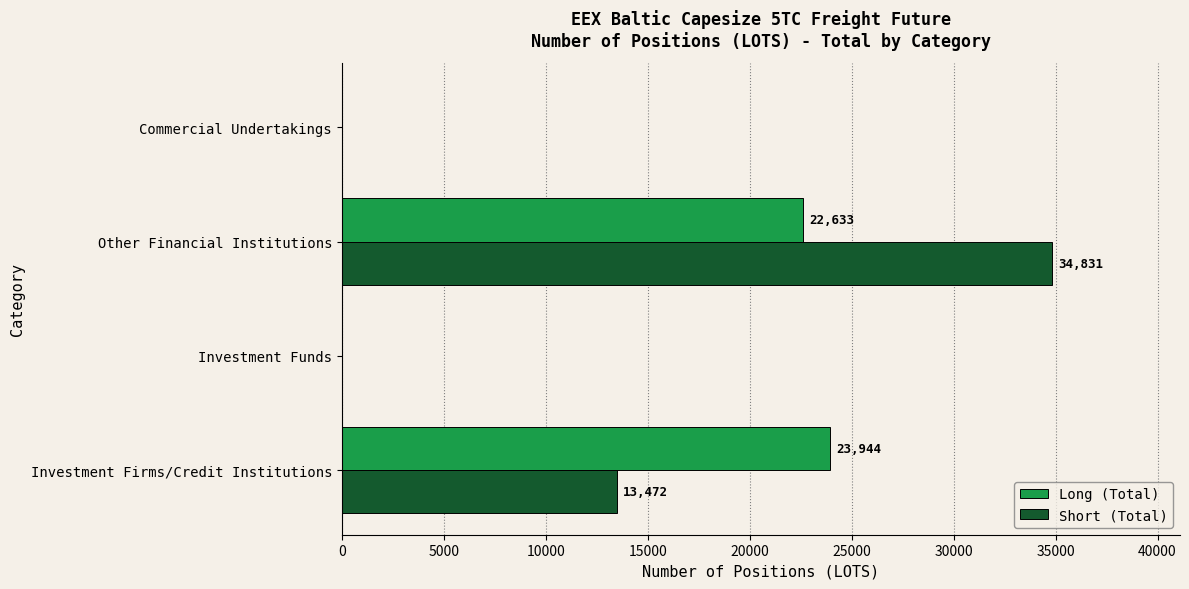

Which series has the largest total across all categories?

Short (Total)